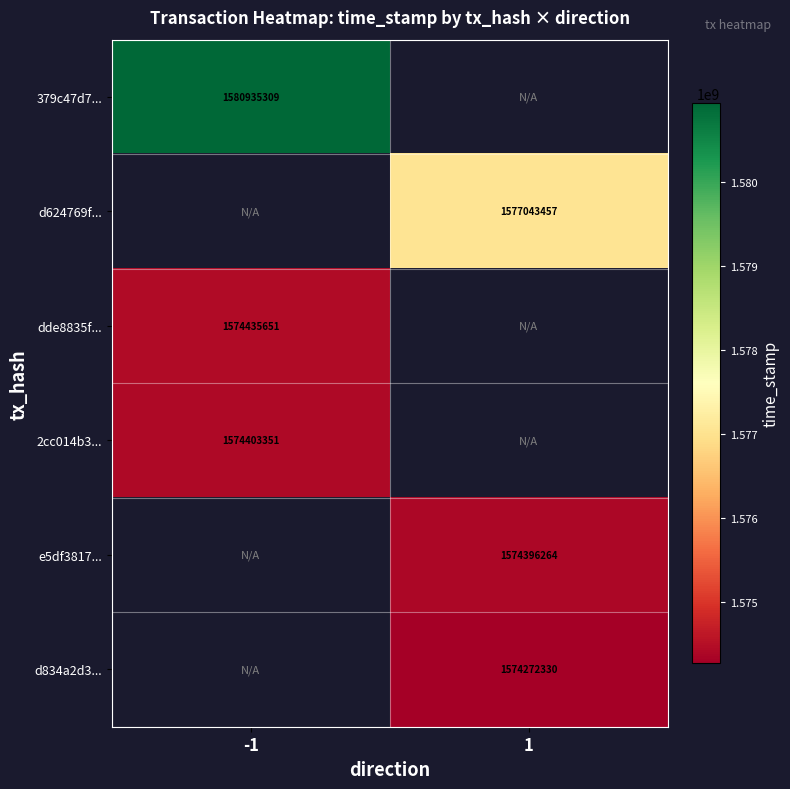

Is it true that 379c47d7... equals 1580935309 at -1?

True